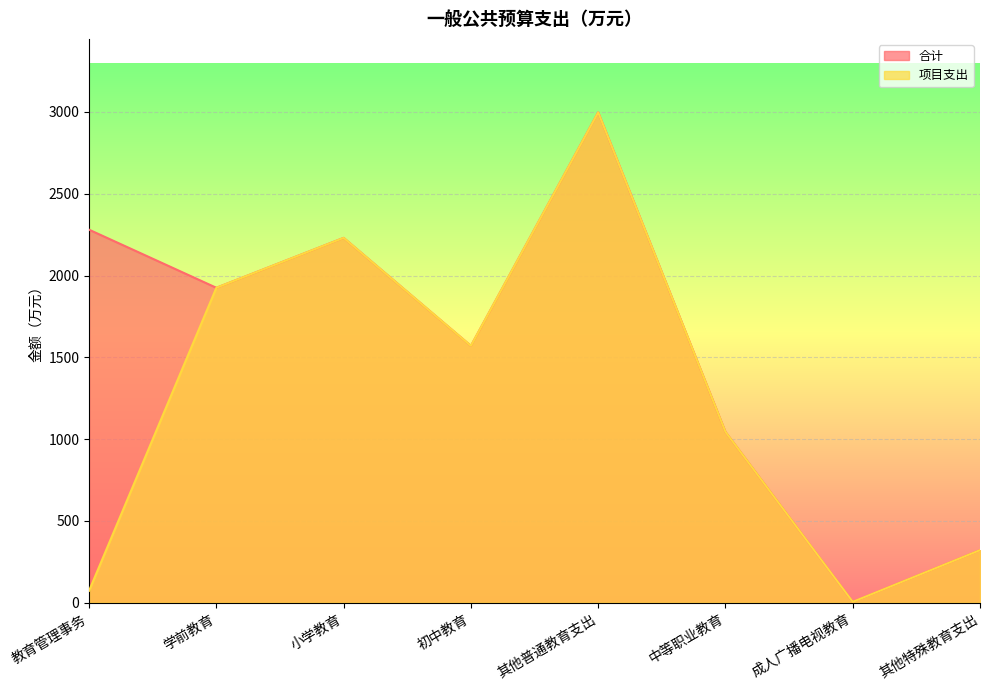

True or false: 项目支出 and 合计 cross at least once.

False